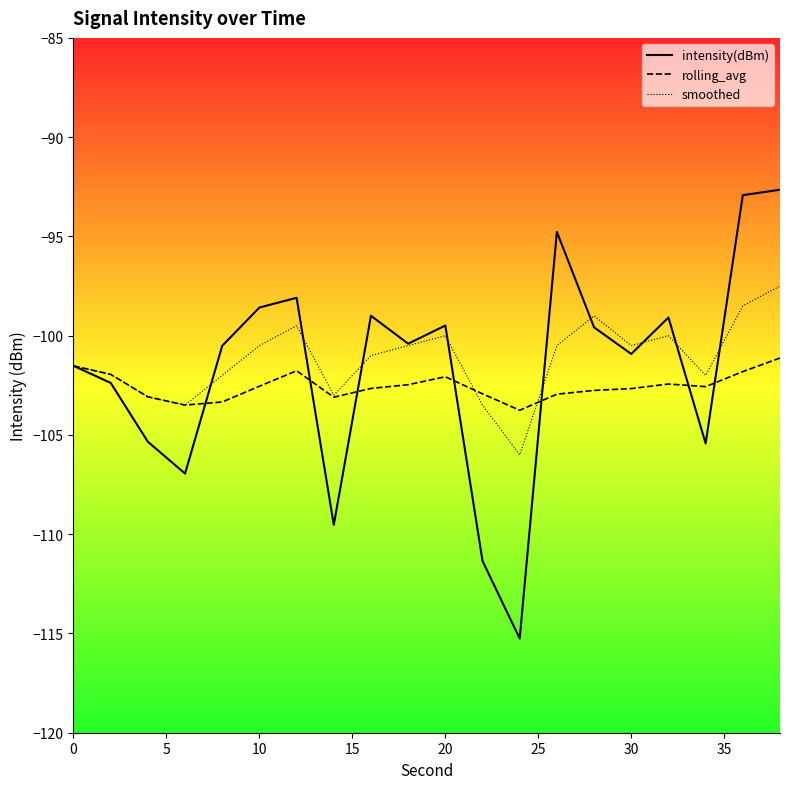

List the series in order of their peak value, highest first.

intensity(dBm), smoothed, rolling_avg